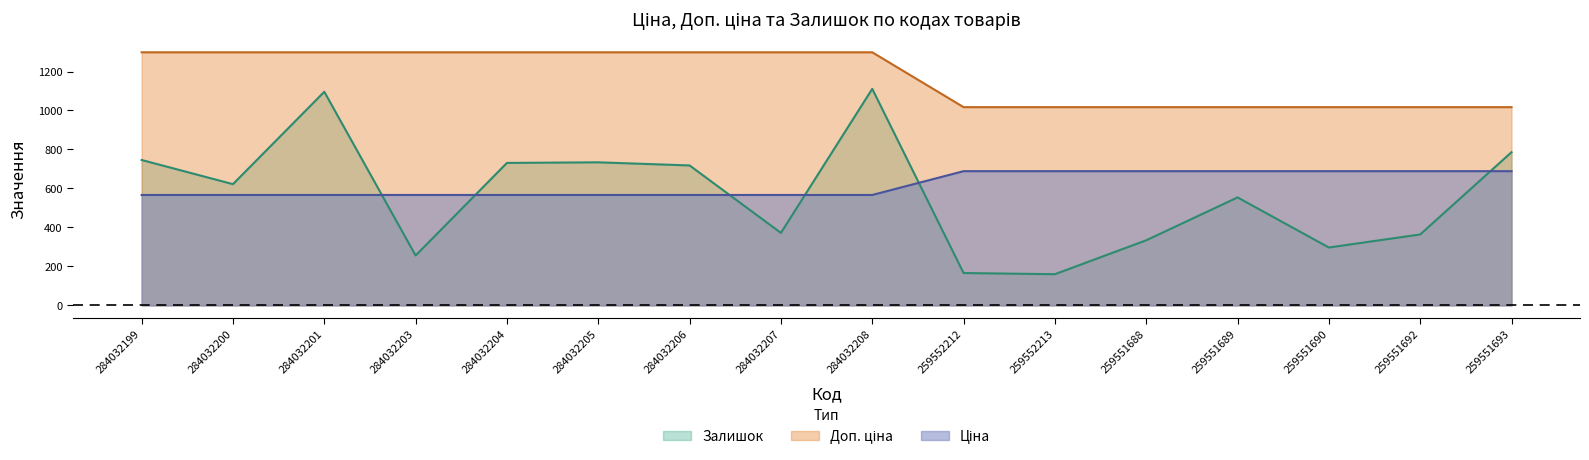

How many lines are shown in the chart?

3